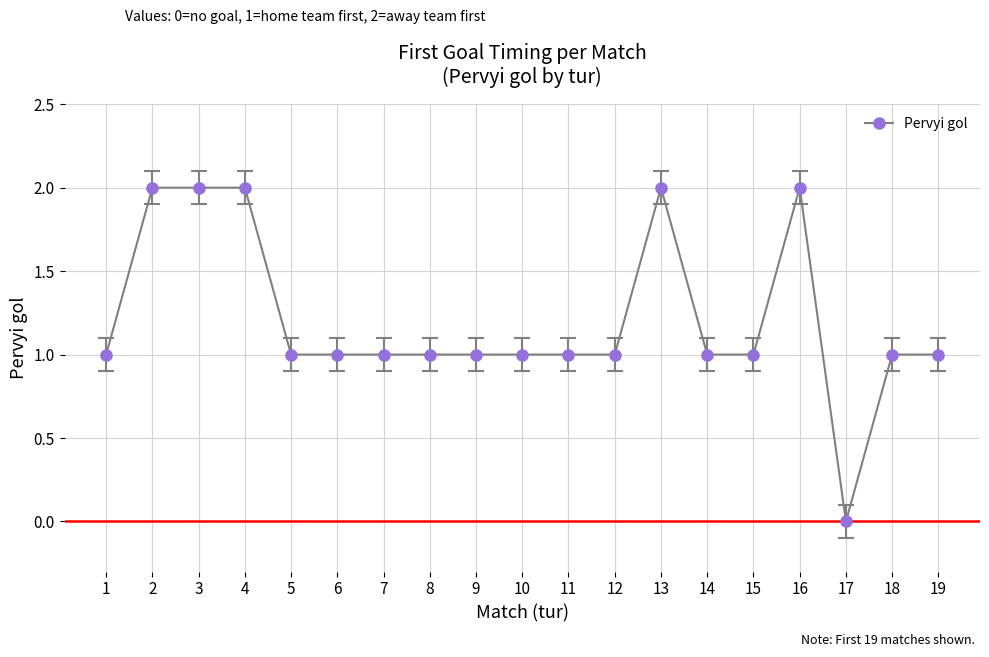

What is the ratio of the value at 11 to the value at 9?

1.0